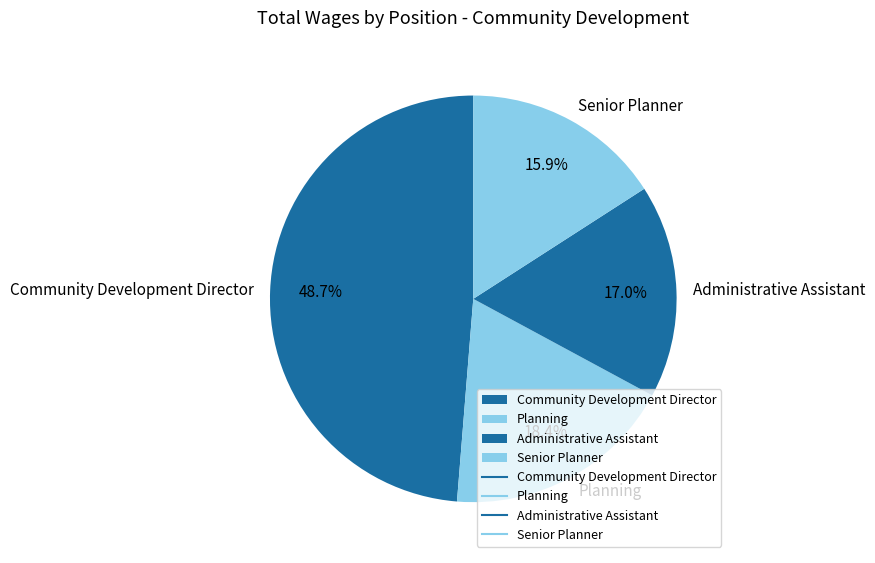

Does Administrative Assistant account for over 50% of the chart?

No